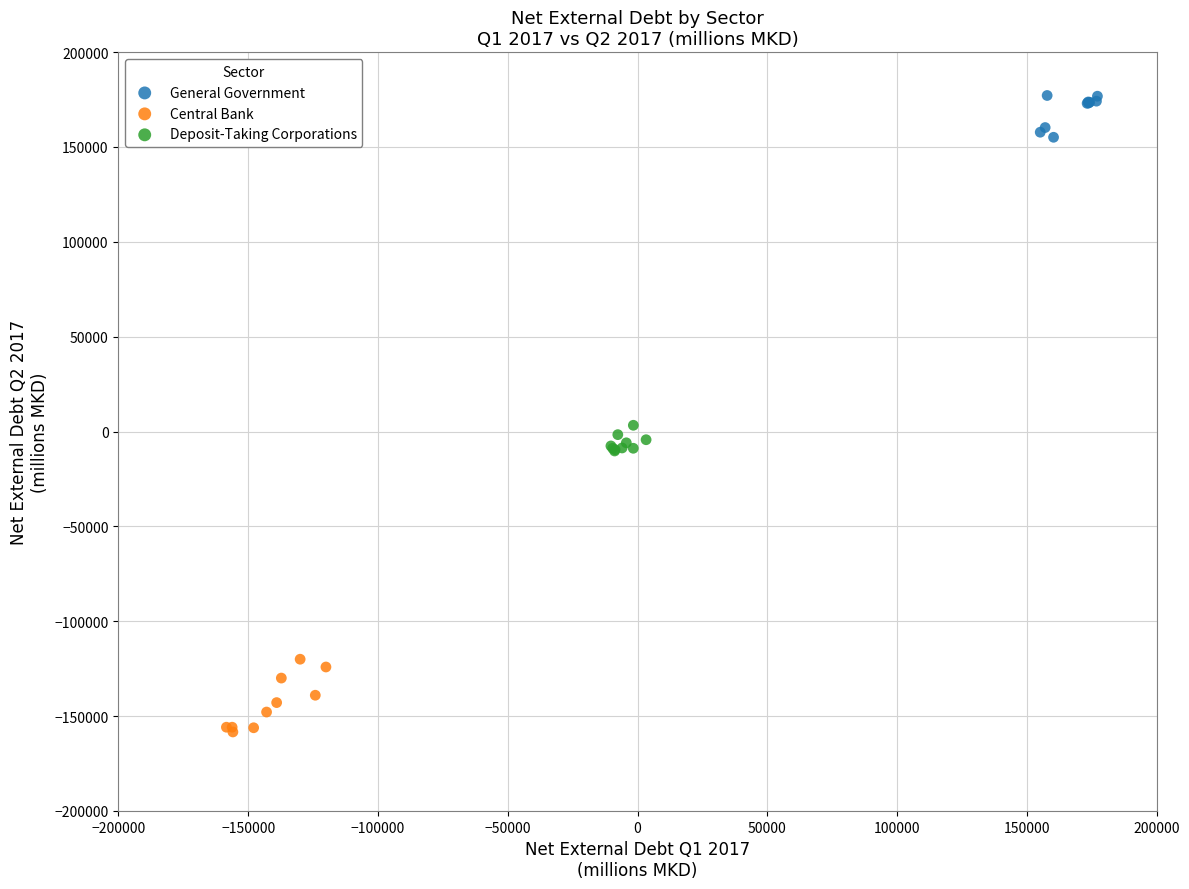

Which series contains the lowest Y value?

Central Bank